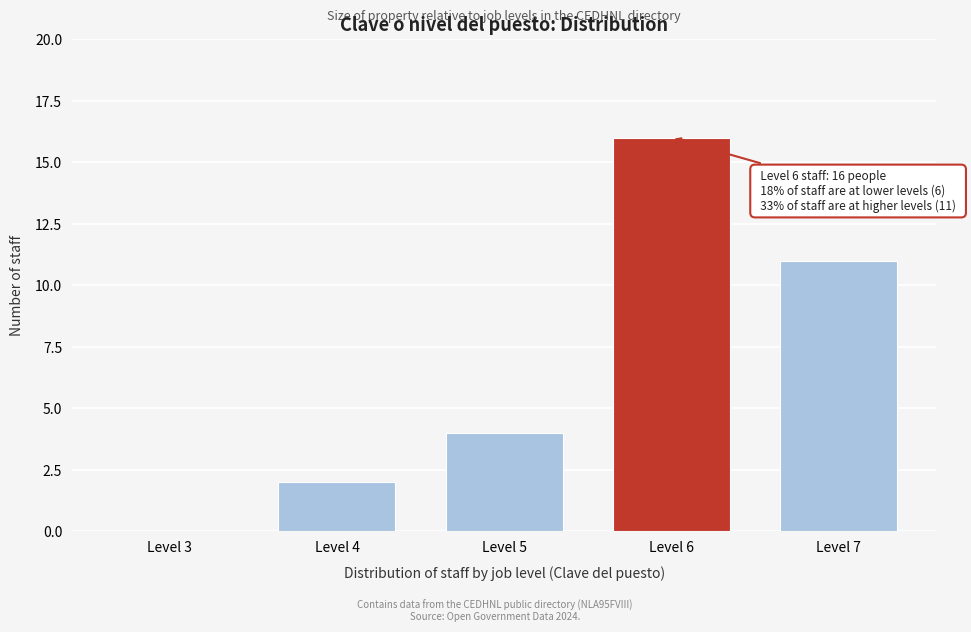

Reading left to right, transcribe all the data shown in this chart.

Level 3=0	Level 4=2	Level 5=4	Level 6=16	Level 7=11